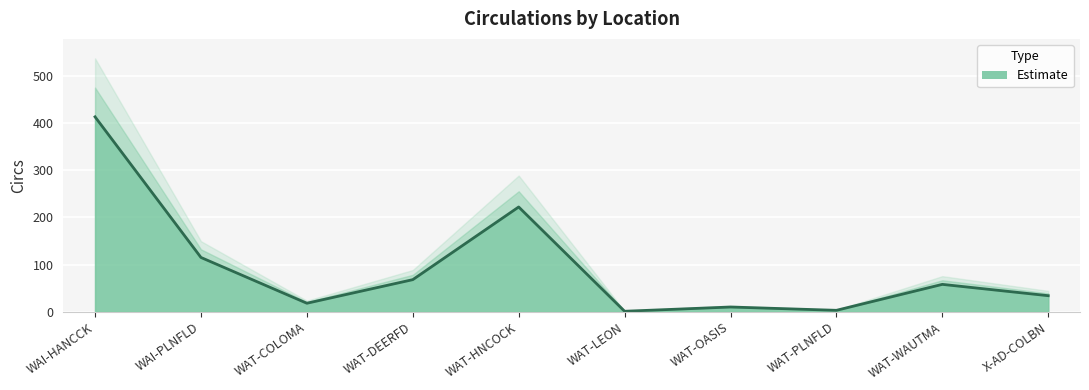

How many categories are shown in the chart?

10